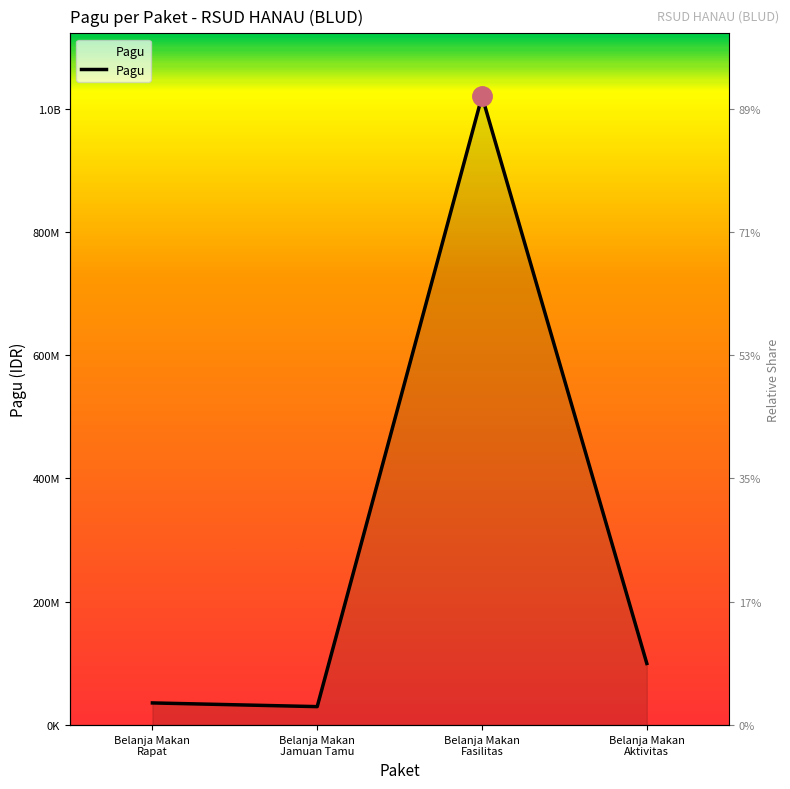

Reading left to right, list all the values displayed in this chart.

36000000	30000000	1020000000	100000000